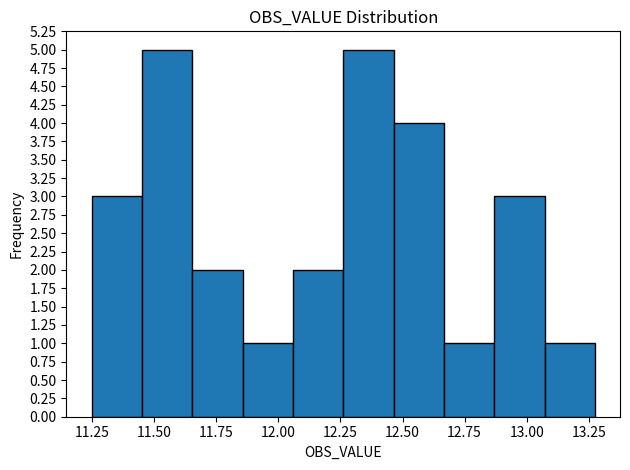

How tall is the bar that spans 12.85 to 13.05 on the x-axis? Neither the bar edges nor the heights are printed on the chart, so give them approximately, as read against the axes.

3